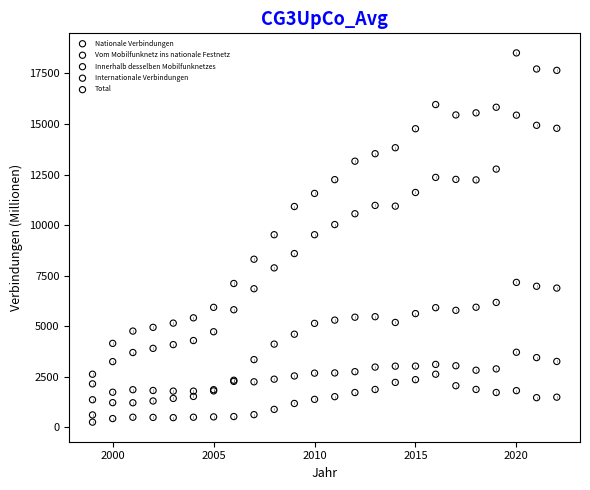

Which series contains the lowest Y value?

Internationale Verbindungen